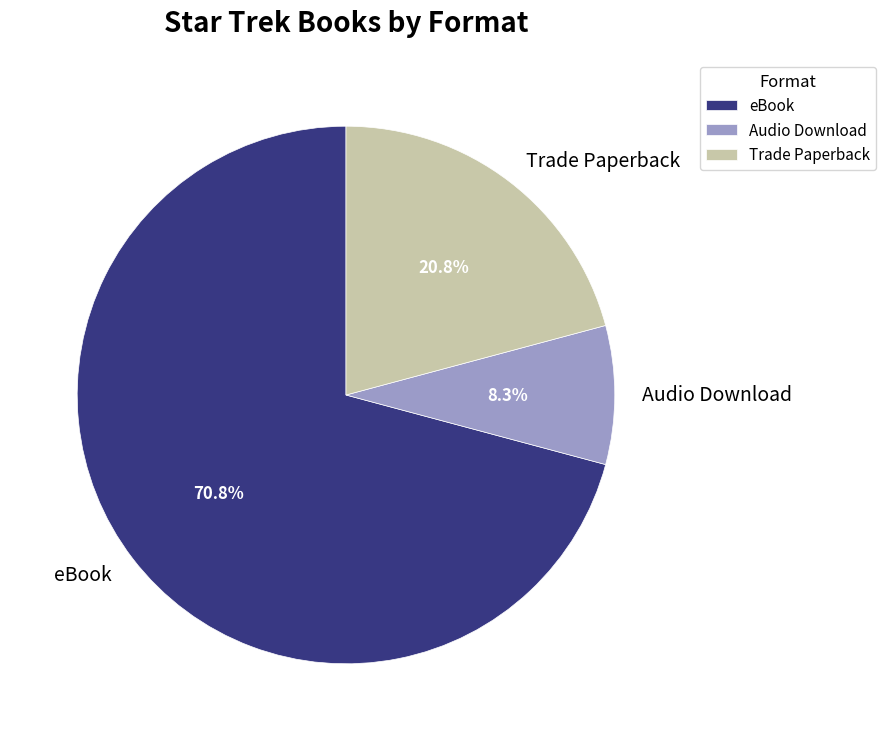

To the nearest percent, what percentage of the pie is eBook?

71%